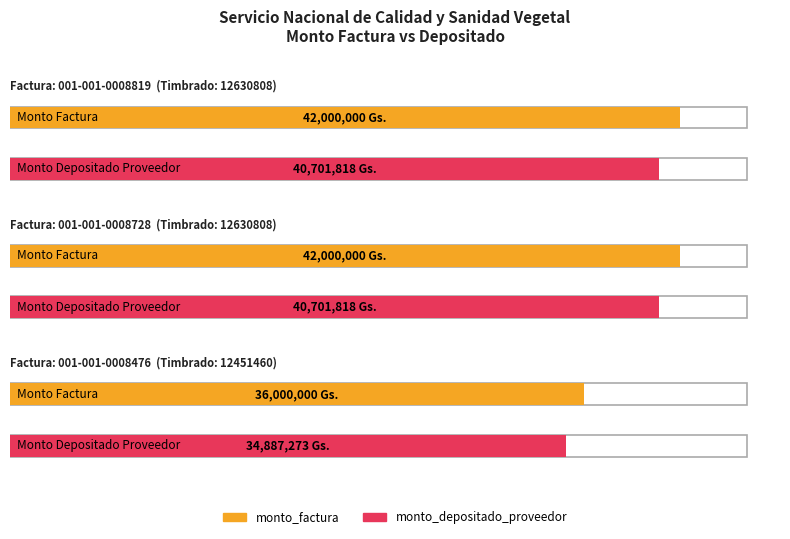

Which has a higher value, 001-001-0008728 or 001-001-0008819?

001-001-0008728